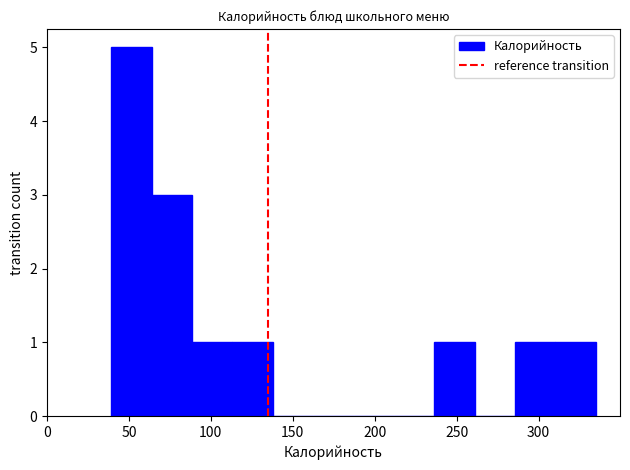

Which range on the x-axis has the tallest bar?

40 to 65